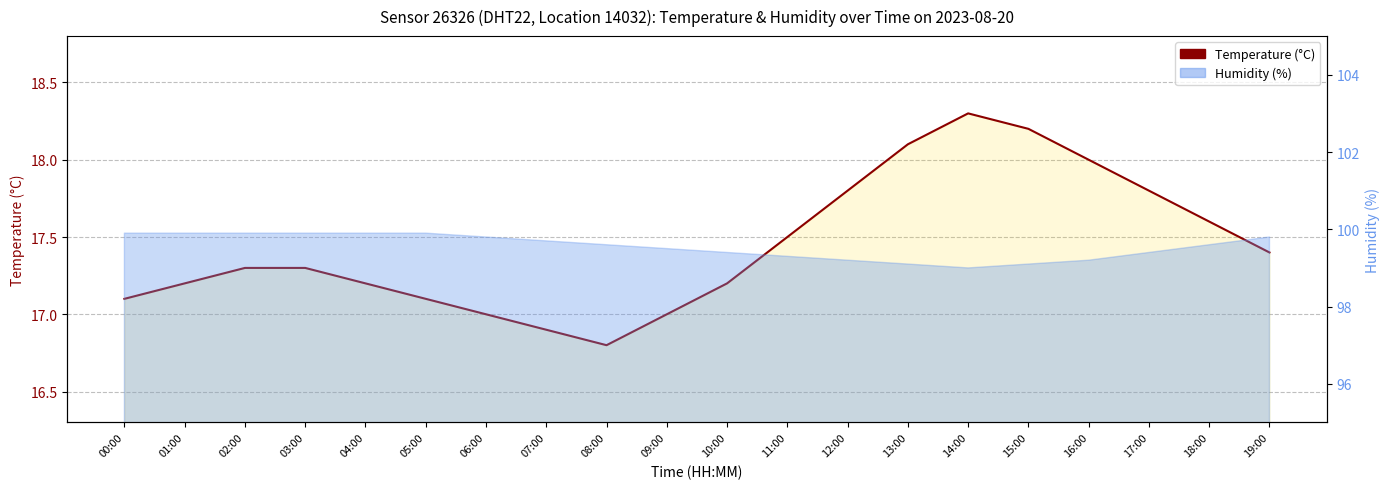

What is the value of the 7th point from the left?

17.0